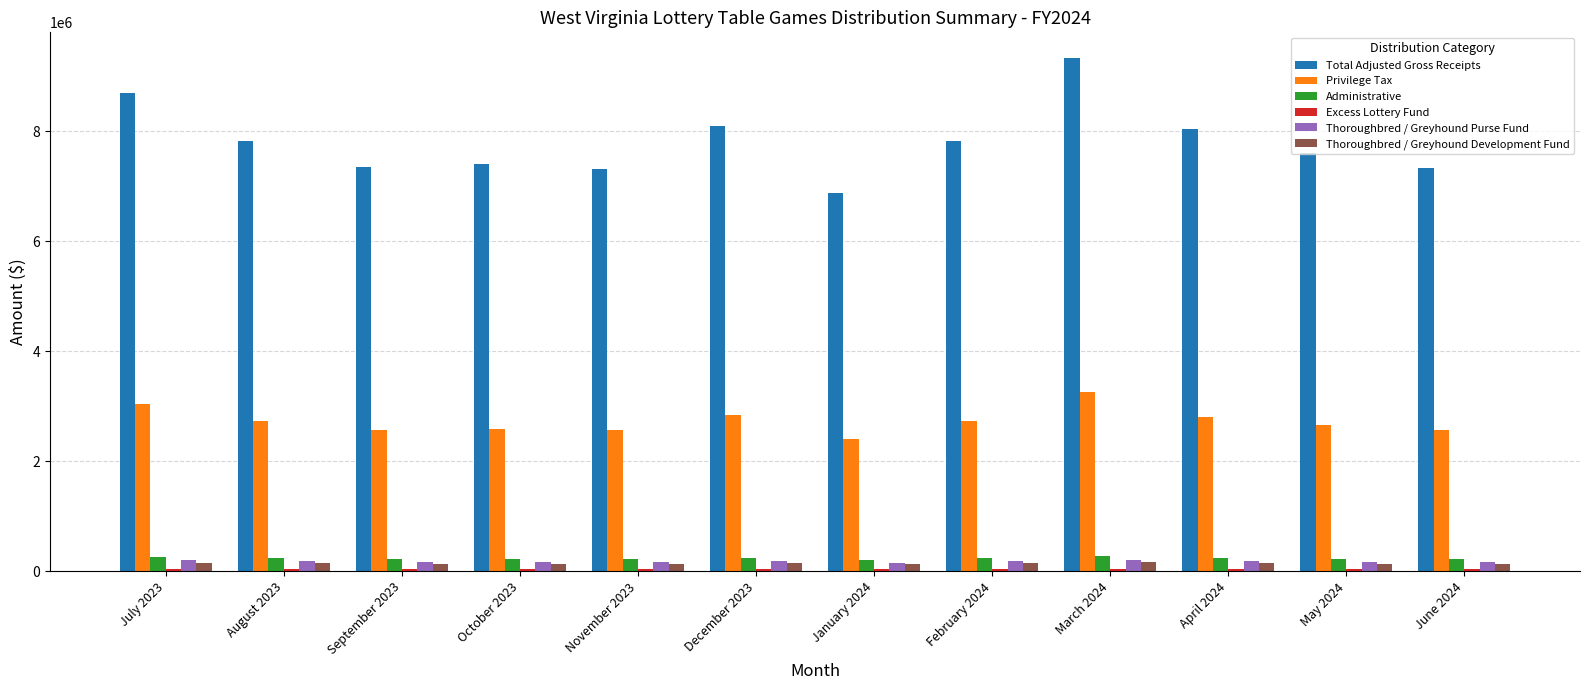

Which category has the highest value in the Total Adjusted Gross Receipts series?

March 2024